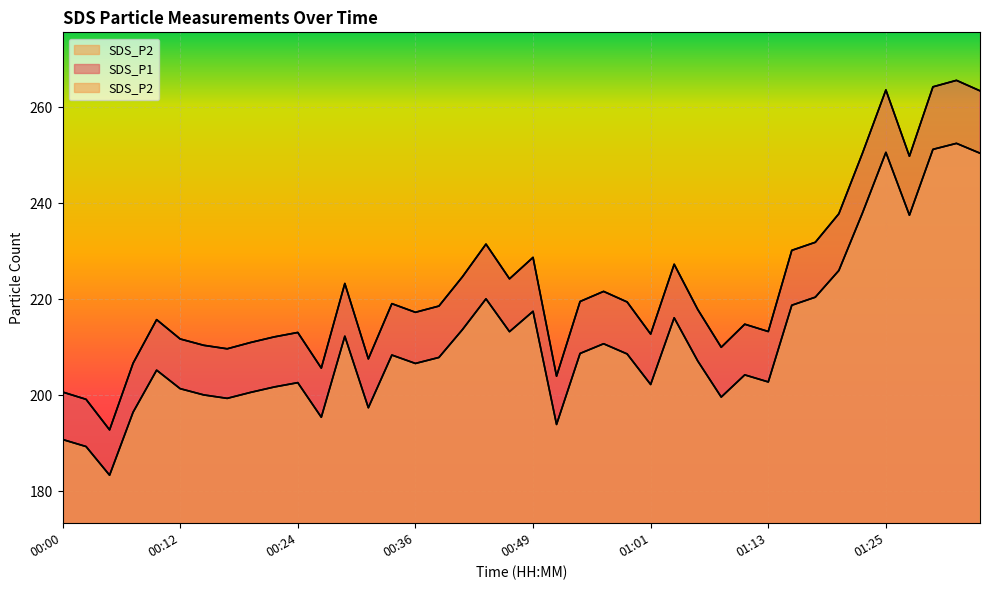

What is the sum of the SDS_P2 values at 00:39 and 01:35?

458.3